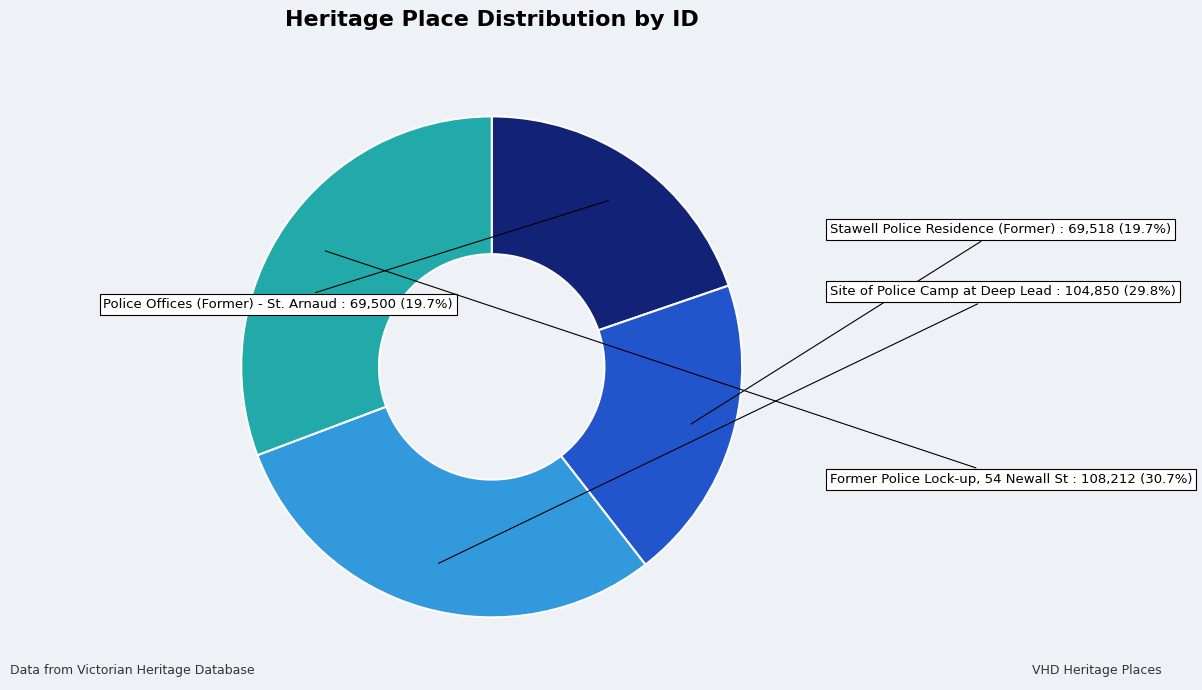

To the nearest percent, what is the difference between the Former Police Lock-up, 54 Newall St and Site of Police Camp at Deep Lead slice percentages?

1%